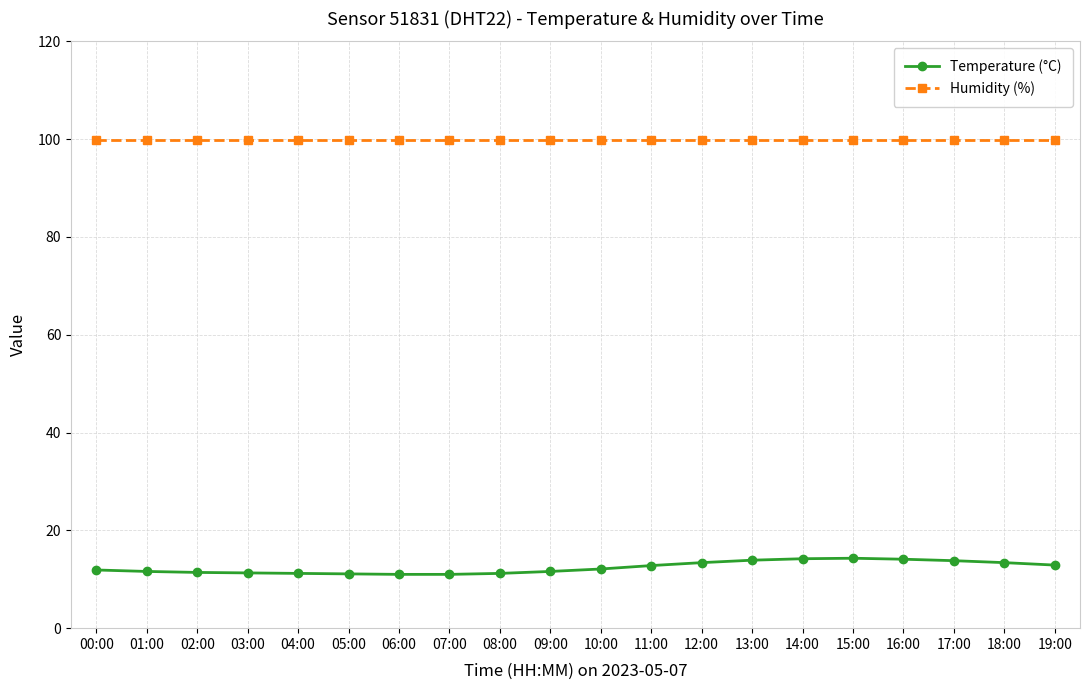

Is it true that Humidity (%) equals 155.6 at 17:00?

False